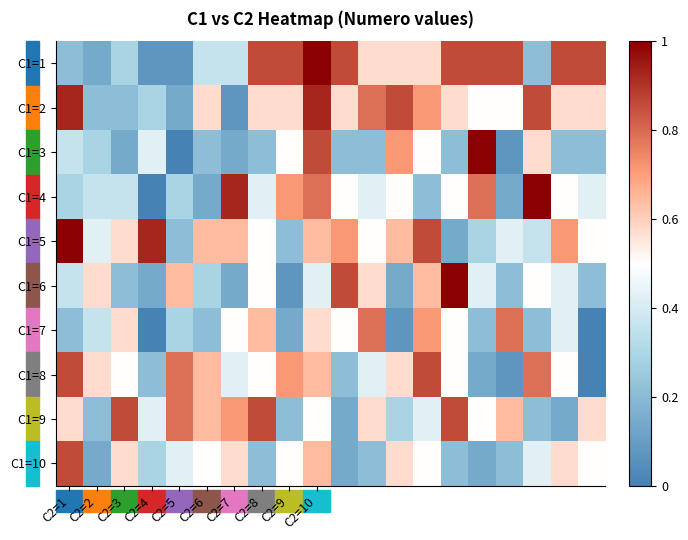

At how many categories does at least one series exceed 0?

20